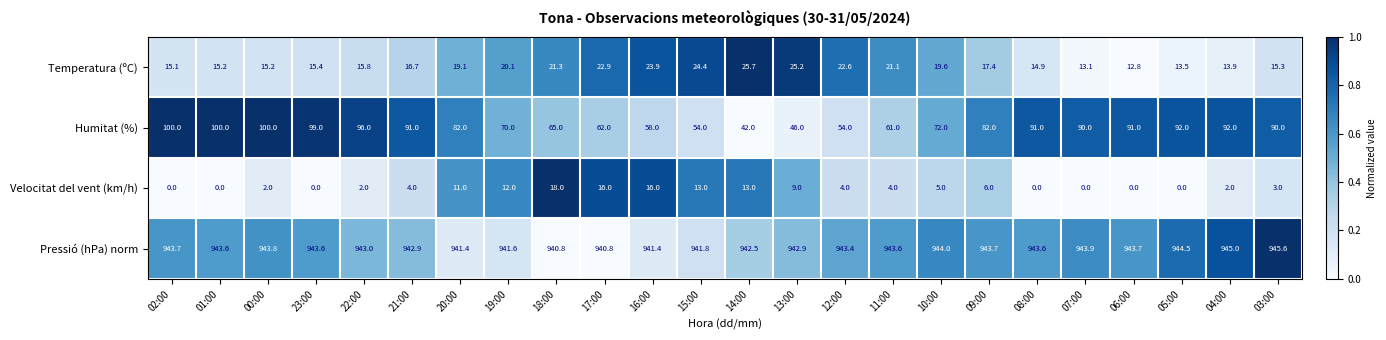

What is the difference between the maximum and minimum values in the Temperatura (ºC) series?

12.9